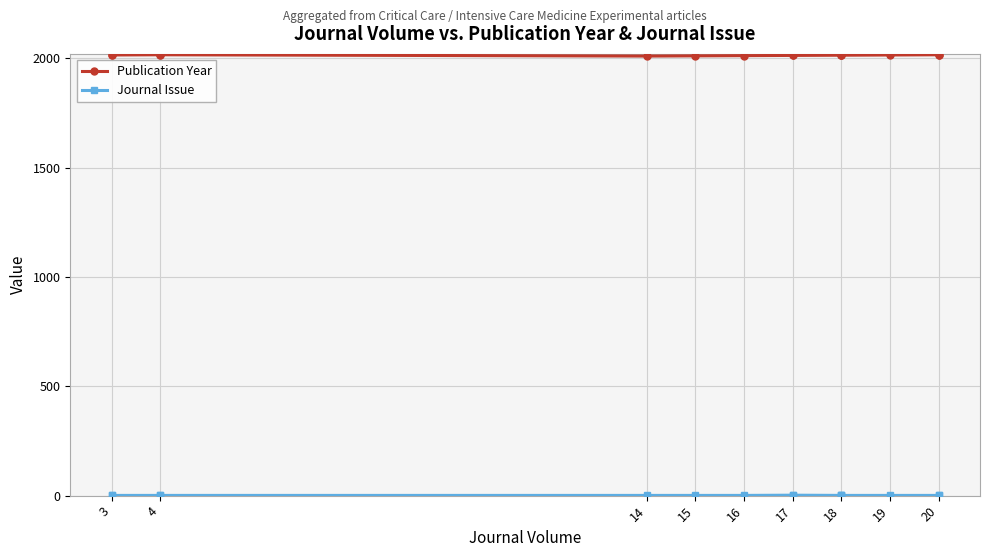

Rank the series by their maximum value, from highest to lowest.

Publication Year, Journal Issue